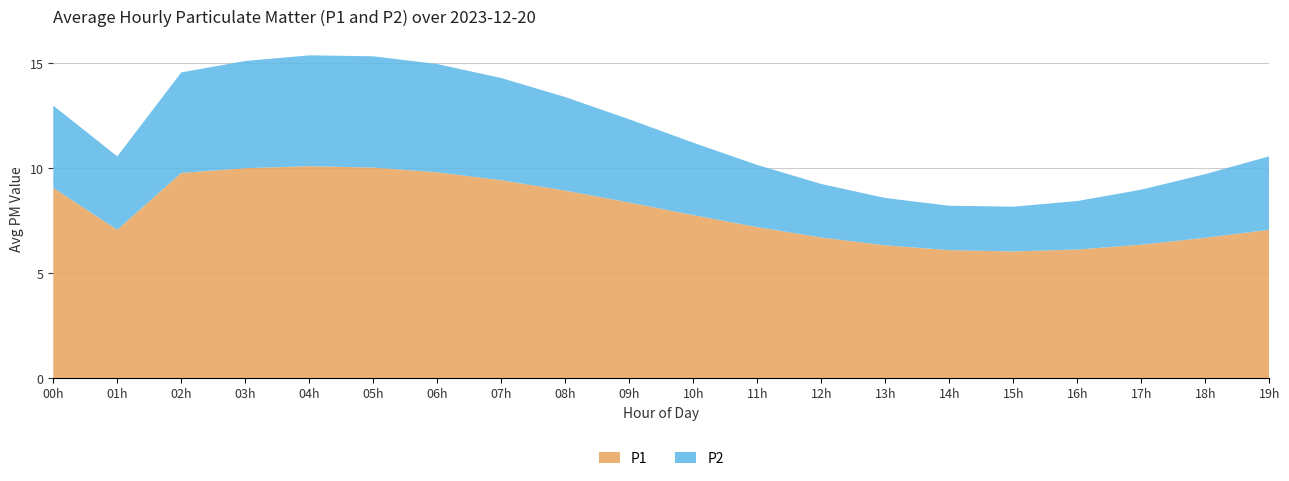

The value of P1 at 13h is 9.8. True or false?

False